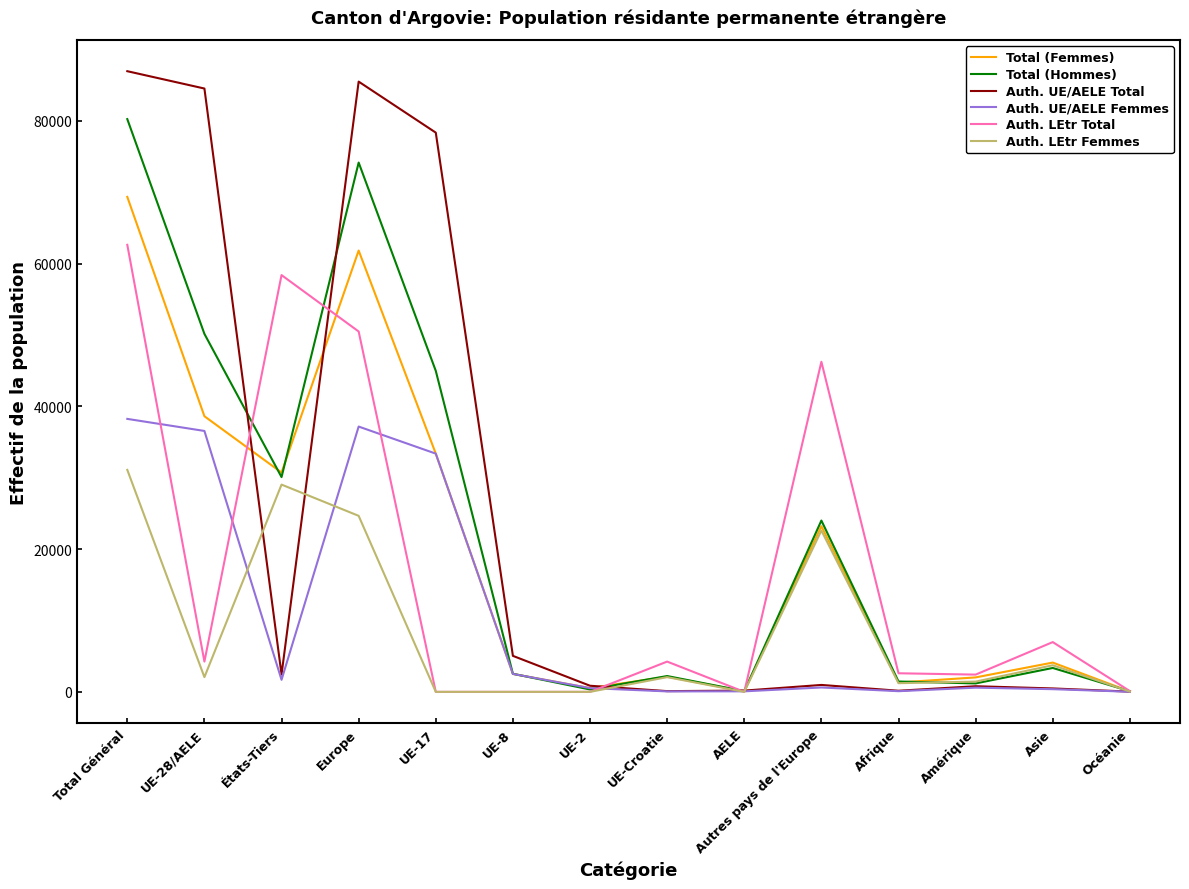

Where do Auth. LEtr Femmes and Auth. UE/AELE Total first cross each other?

UE-28/AELE and États-Tiers